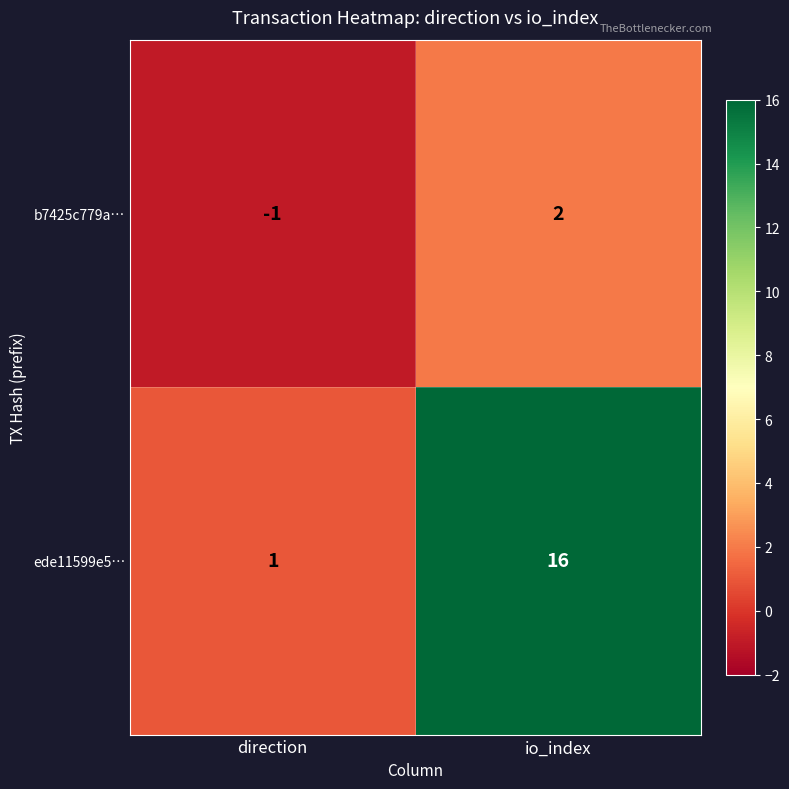

Which series changed the most between direction and io_index?

ede11599e5…